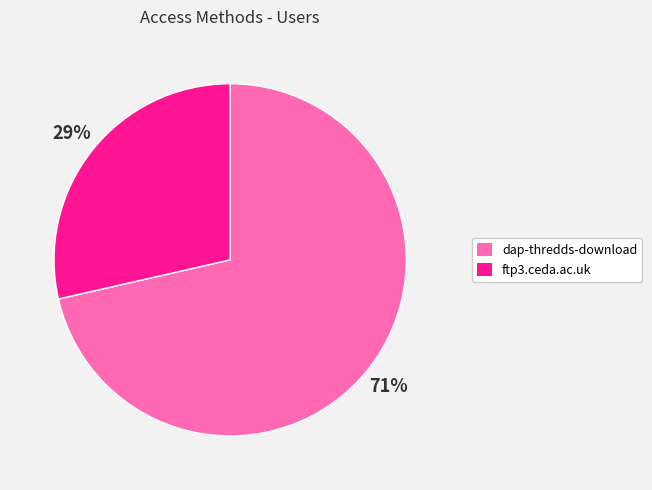

Which category has the smallest portion of the pie?

ftp3.ceda.ac.uk